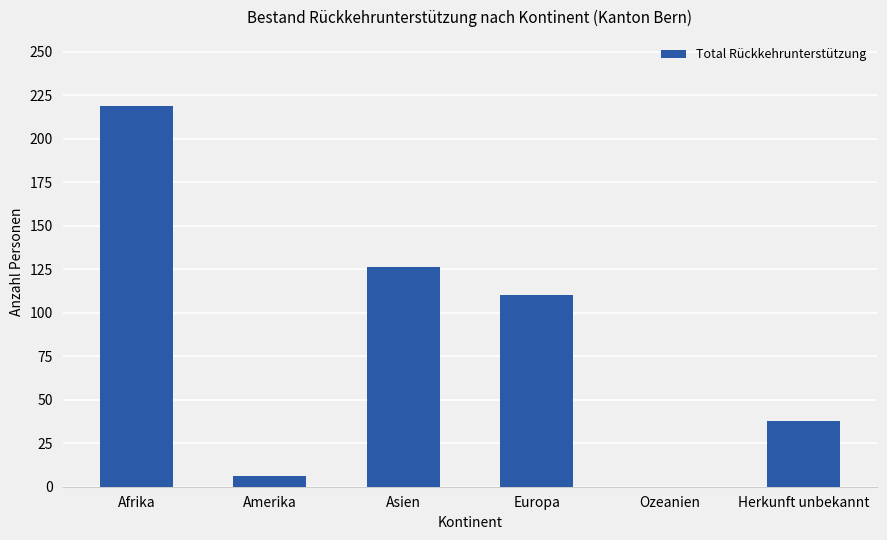

What is the maximum value shown in the chart?

219